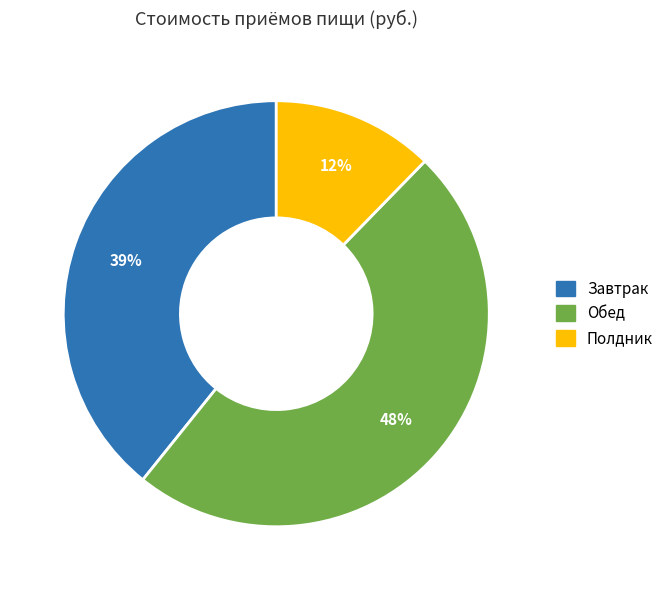

What is the largest slice in the pie chart?

Обед